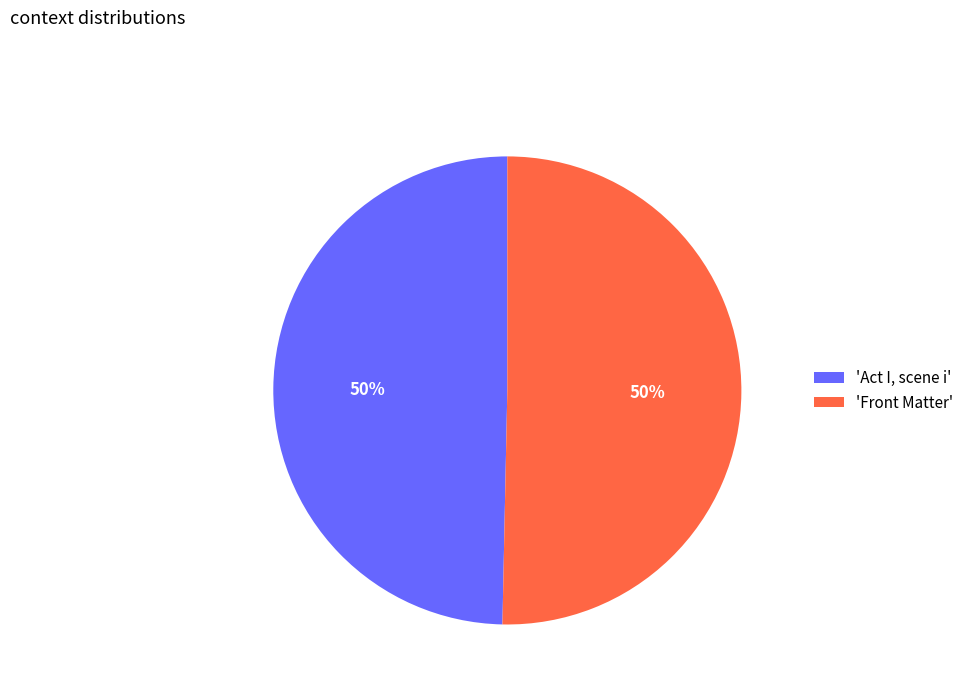

Approximately how many times larger is the value at 'Act I, scene i' compared to 'Front Matter'?

1.0